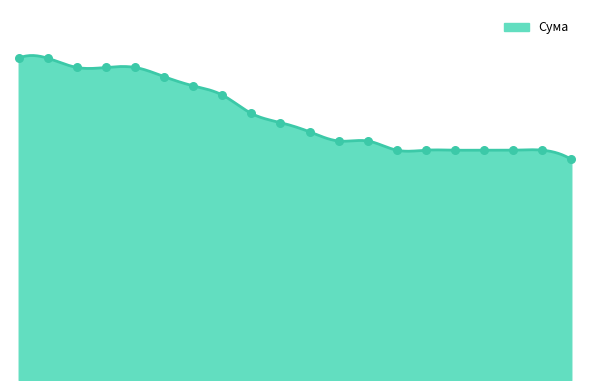

What is the change in value from 1 to 10?

-3.5